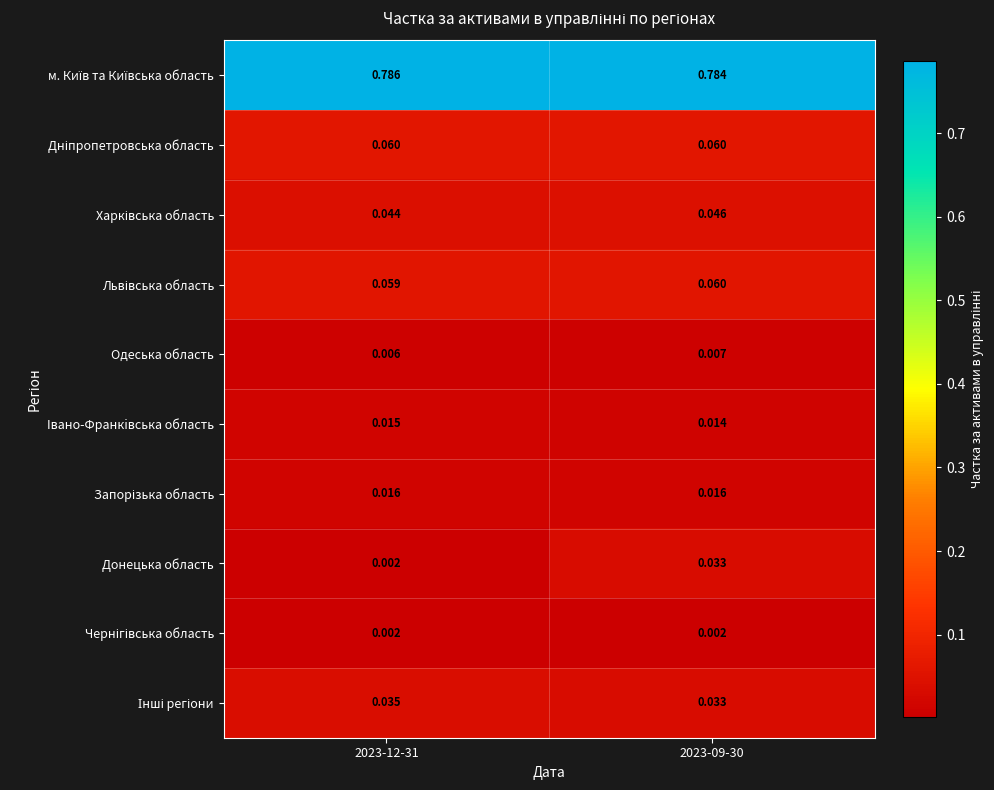

Which series changed the most between 2023-12-31 and 2023-09-30?

Донецька область